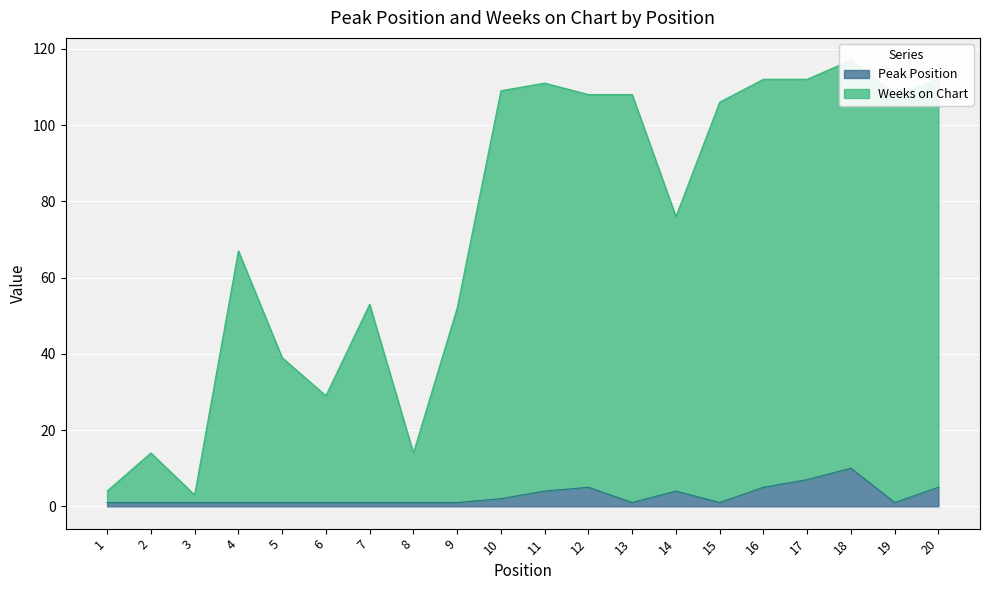

Reading right to left, what are all the values shown in this chart?

Peak Position: 20=5	19=1	18=10	17=7	16=5	15=1	14=4	13=1	12=5	11=4	10=2	9=1	8=1	7=1	6=1	5=1	4=1	3=1	2=1	1=1
Weeks on Chart: 20=112	19=108	18=117	17=112	16=112	15=106	14=76	13=108	12=108	11=111	10=109	9=52	8=14	7=53	6=29	5=39	4=67	3=3	2=14	1=4